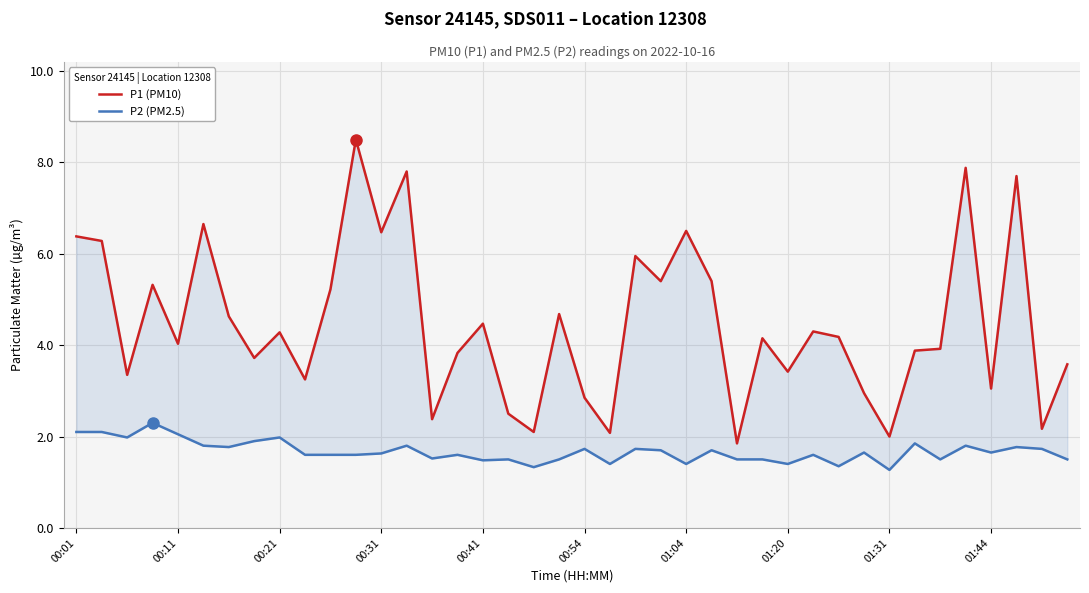

How many data points in P1 (PM10) are above 4?

22